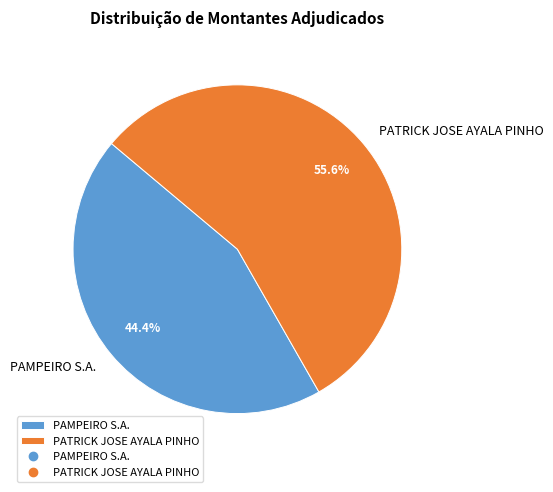

To the nearest percent, what is the difference between the largest and smallest slice percentages?

11%